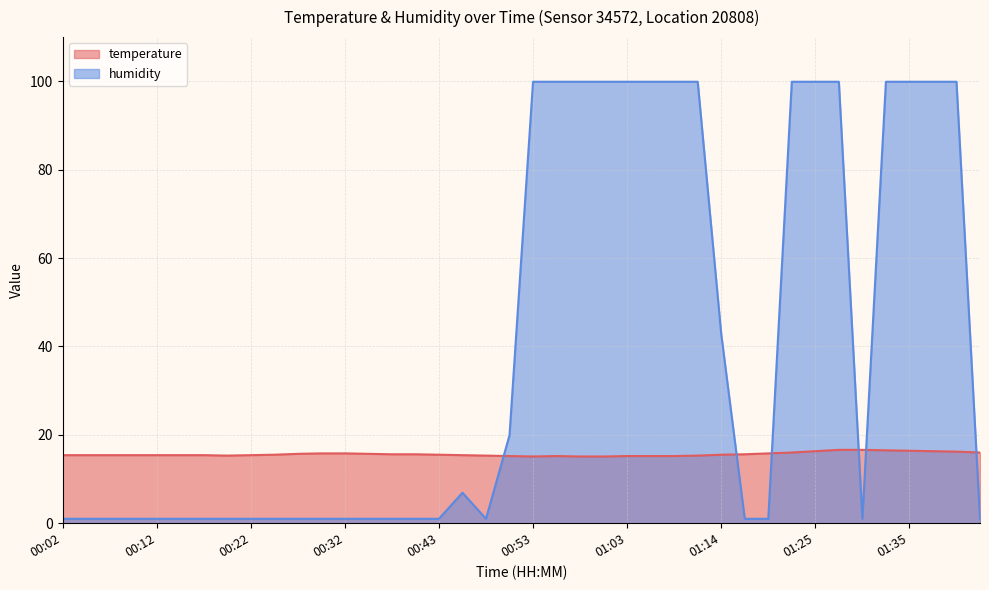

Between 00:45 and 00:48, which series saw the biggest shift?

humidity